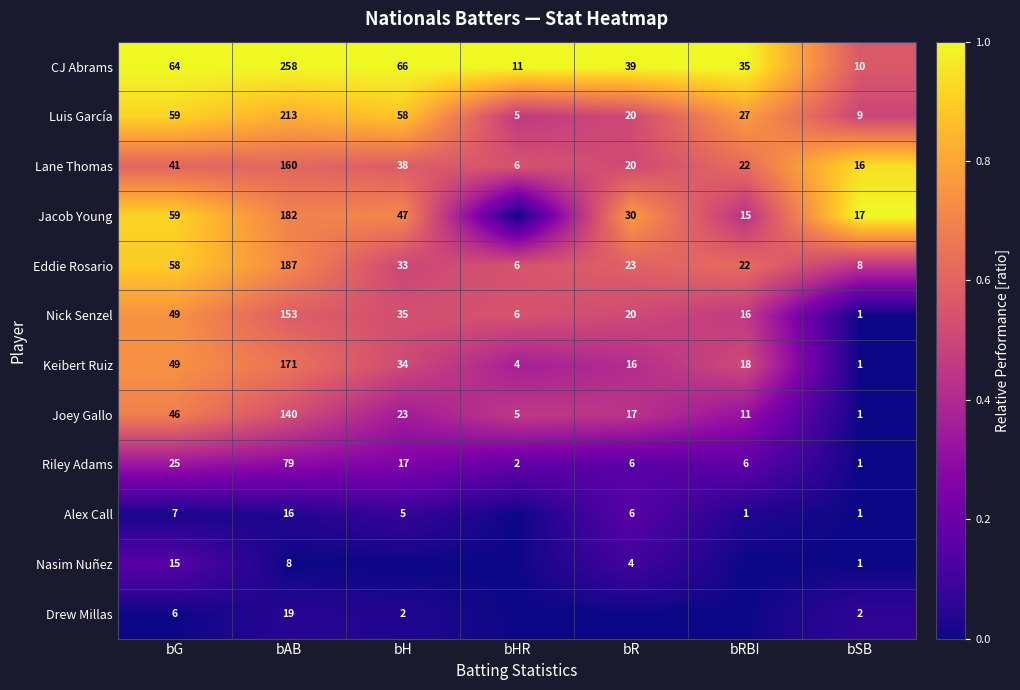

What is the maximum value for Eddie Rosario?

187